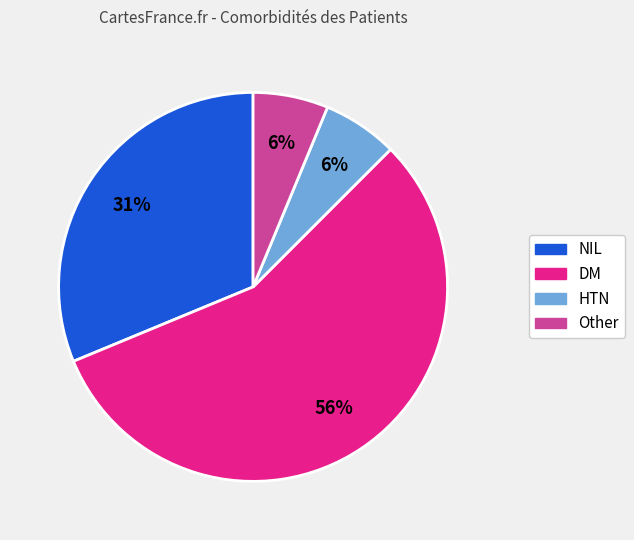

What percentage is the Other slice, to the nearest percent?

6%